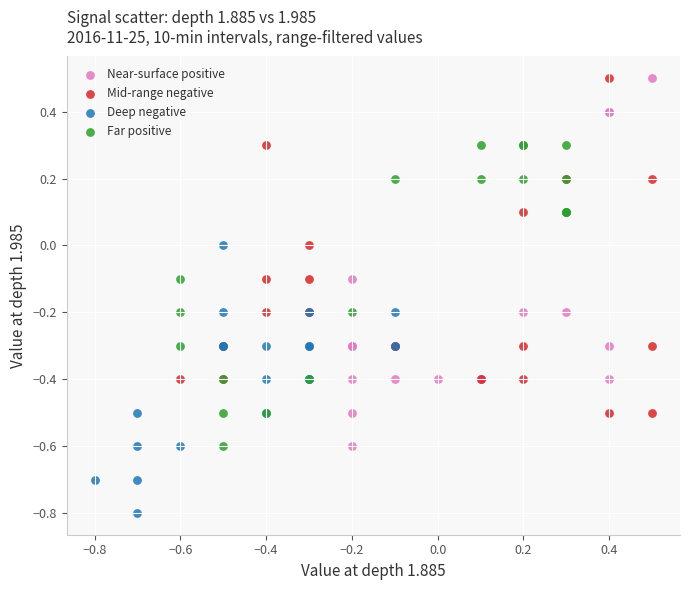

Which series has the largest Y range (max minus min)?

Near-surface positive